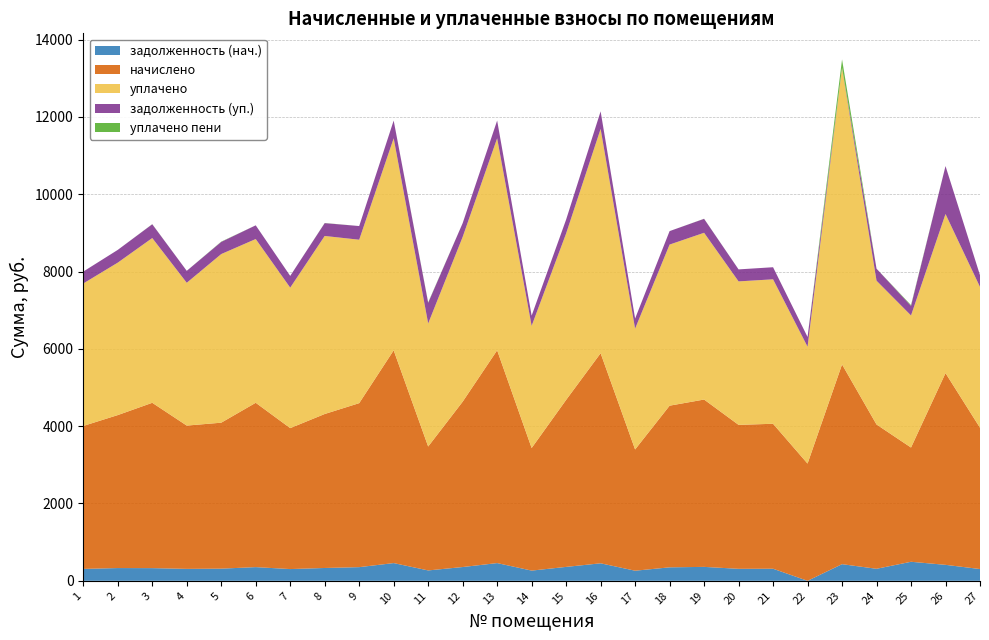

Reading left to right, list all the values displayed in this chart.

задолженность (нач.): 1=308.2	2=329.8	3=327.9	4=308.9	5=314.6	6=354.2	7=303.8	8=331.9	9=353.5	10=458.6	11=268.7	12=356.4	13=458.6	14=264.2	15=360.0	16=452.9	17=261.4	18=348.5	19=360.4	20=310.3	21=312.5	22=0.0	23=430.6	24=311.0	25=492.5	26=413.3	27=304.6
начислено: 1=3697.9	2=3957.1	3=4276.8	4=3706.6	5=3775.7	6=4250.9	7=3646.1	8=3983.0	9=4242.2	10=5503.7	11=3205.4	12=4276.8	13=5503.7	14=3170.9	15=4320.0	16=5434.6	17=3136.3	18=4181.8	19=4328.6	20=3723.8	21=3749.8	22=3032.6	23=5166.7	24=3732.5	25=2954.9	26=4959.4	27=3654.7
уплачено: 1=3685.1	2=3943.4	3=4261.9	4=3693.7	5=4361.9	6=4236.1	7=3633.4	8=4605.4	9=4227.5	10=5484.6	11=3183.2	12=4261.9	13=5484.6	14=3159.9	15=4305.0	16=5802.9	17=3125.4	18=4167.2	19=4313.6	20=3710.9	21=3736.7	22=3022.1	23=7672.5	24=3719.5	25=3416.6	26=4115.6	27=3642.0
задолженность (уп.): 1=308.2	2=329.8	3=356.4	4=308.9	5=314.6	6=354.2	7=303.8	8=331.9	9=353.5	10=458.6	11=534.2	12=356.4	13=458.6	14=264.2	15=360.0	16=452.9	17=261.4	18=348.5	19=360.7	20=310.3	21=312.5	22=252.7	23=0.0	24=311.0	25=248.9	26=1240.5	27=304.6
уплачено пени: 1=0.0	2=0.0	3=2.9	4=0.0	5=7.0	6=0.0	7=0.0	8=3.5	9=0.0	10=0.0	11=10.8	12=0.0	13=0.0	14=0.0	15=0.0	16=0.7	17=0.0	18=0.0	19=2.2	20=0.0	21=0.0	22=0.0	23=217.6	24=0.0	25=18.7	26=0.0	27=0.0